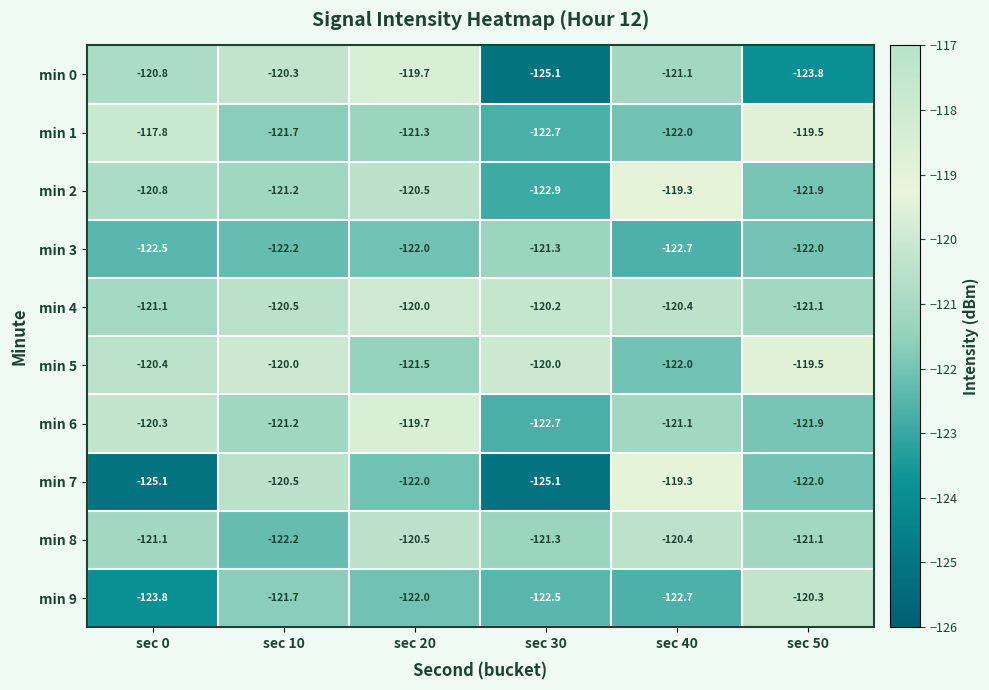

What is the difference between the maximum and minimum values in the min 6 series?

3.0